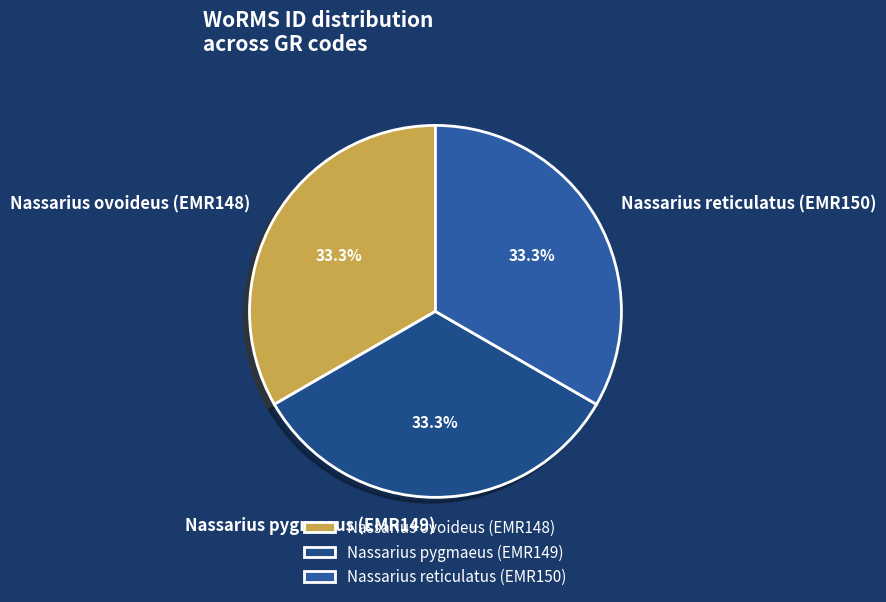

Does Nassarius ovoideus (EMR148) represent more than half of the total?

No